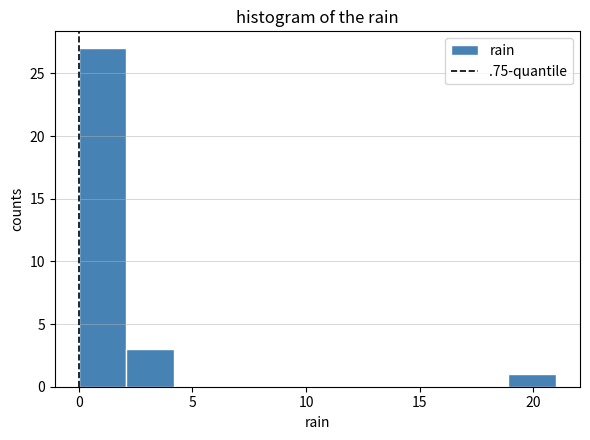

Over which range of the x-axis is the bar tallest?

0.0 to 2.1